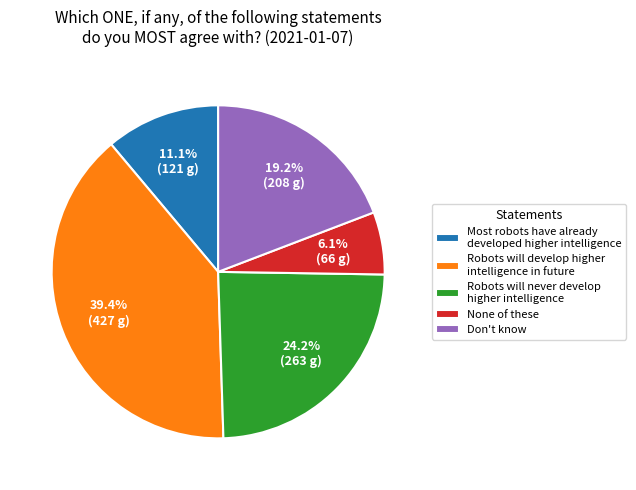

Rank the categories by value from lowest to highest.

None of these, Most robots have already developed higher intelligence, Don't know, Robots will never develop higher intelligence, Robots will develop higher intelligence in future